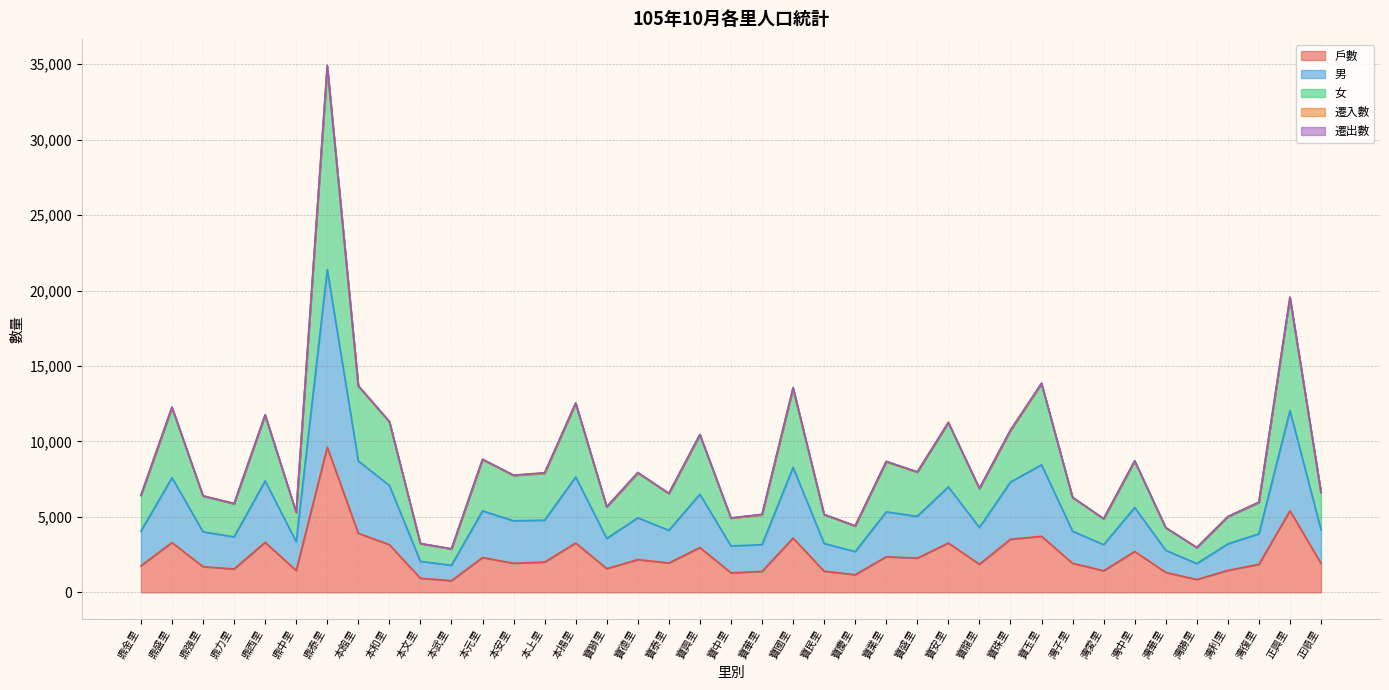

Between 寶華里 and 寶玉里, which series saw the biggest shift?

男